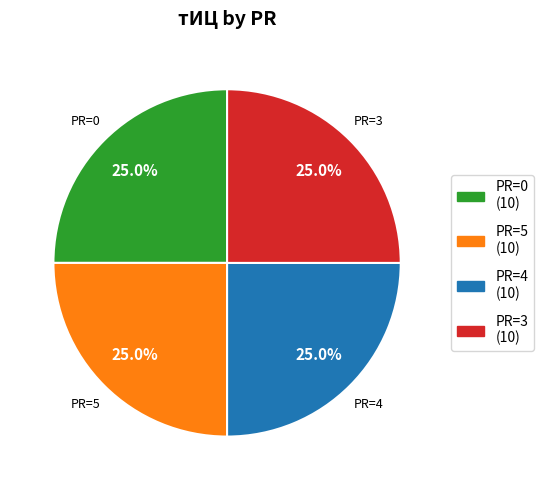

Does any single category account for the majority?

No